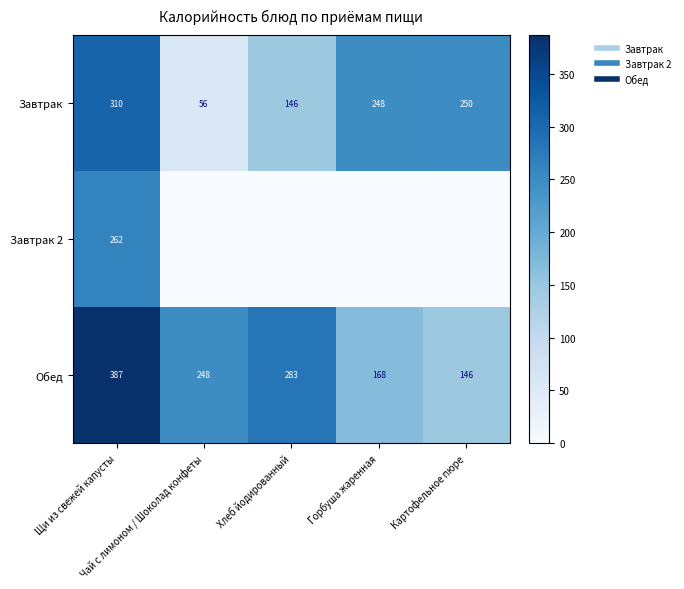

Which category has the lowest value in the Обед series?

Картофельное пюре